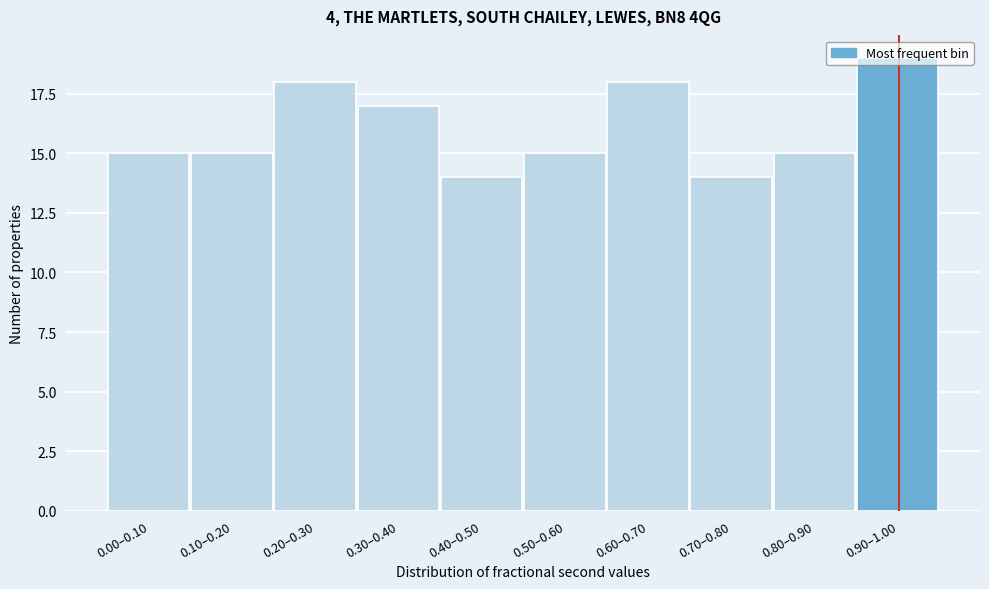

What is the label of the 5th bar from the right?

0.50–0.60